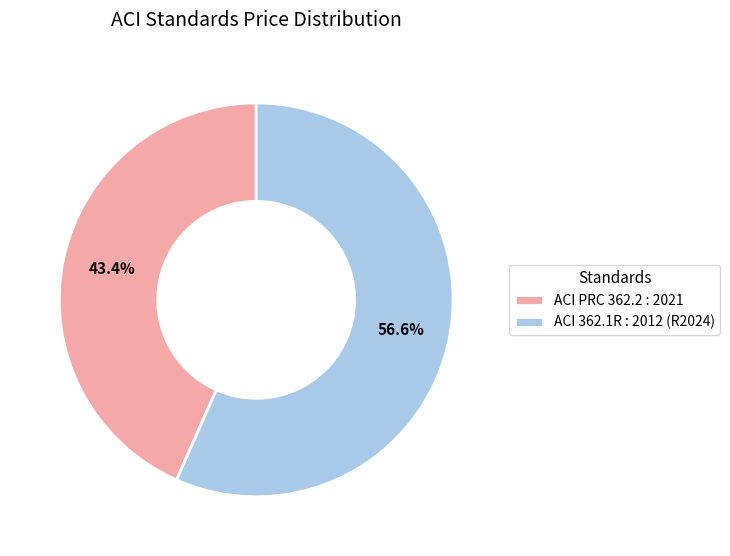

Is there a majority slice in this chart?

Yes